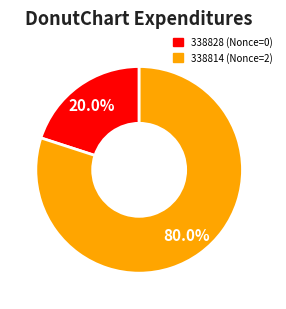

To the nearest percent, what is the difference between the 338814 and 338828 slice percentages?

60%